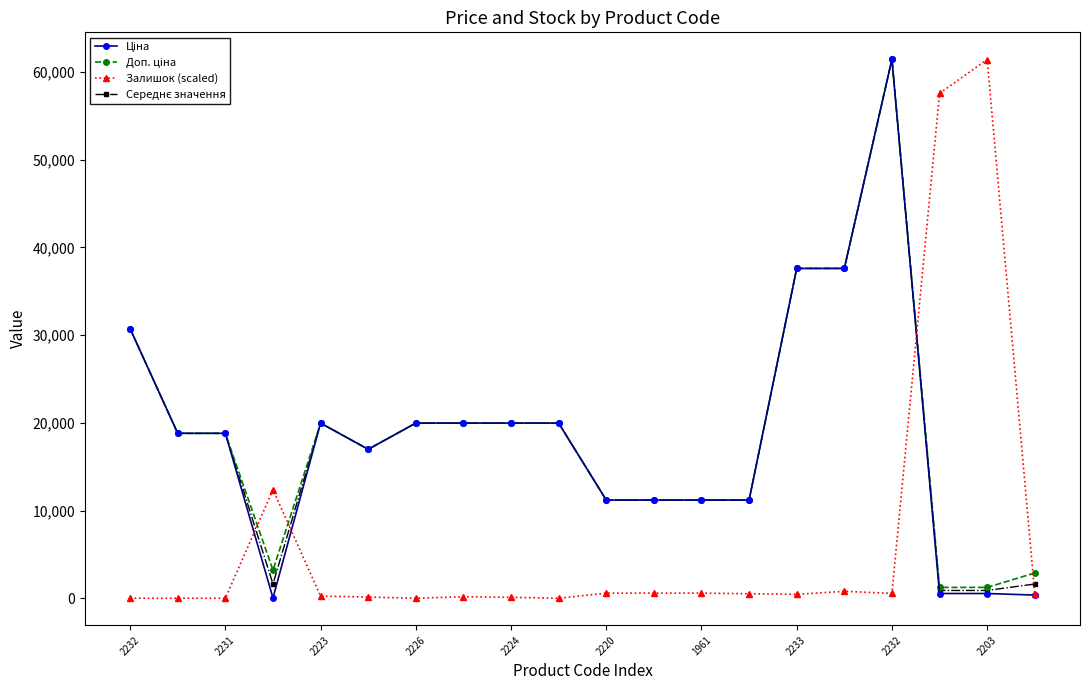

What is the maximum value shown in the chart?

61434.3